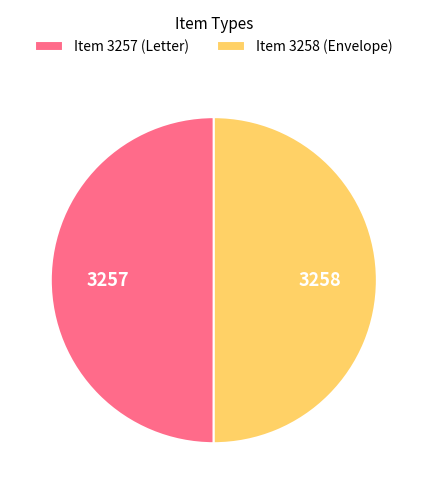

Combined, do Item 3258 (Envelope) and Item 3257 (Letter) account for over 50%?

Yes